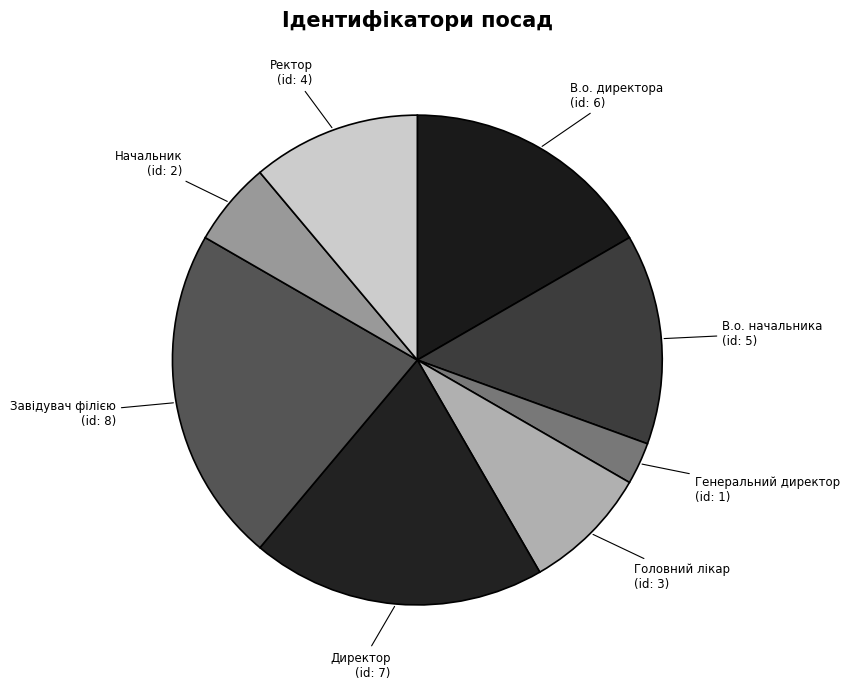

Is it true that В.о. директора is 10% of the pie?

False